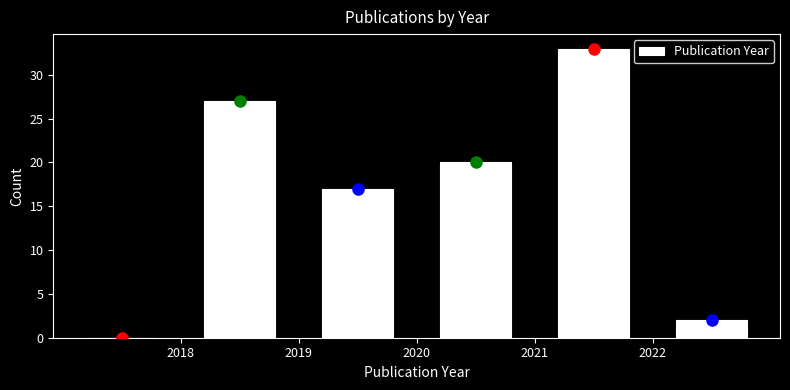

Reading left to right, list every bar in this chart as the range it spans on the x-axis followed by its height. The values are not printed on the chart, so give them approximately, as read against the axis.

2017 to 2018: 0
2018 to 2019: 27
2019 to 2020: 17
2020 to 2021: 20
2021 to 2022: 33
2022 to 2023: 2